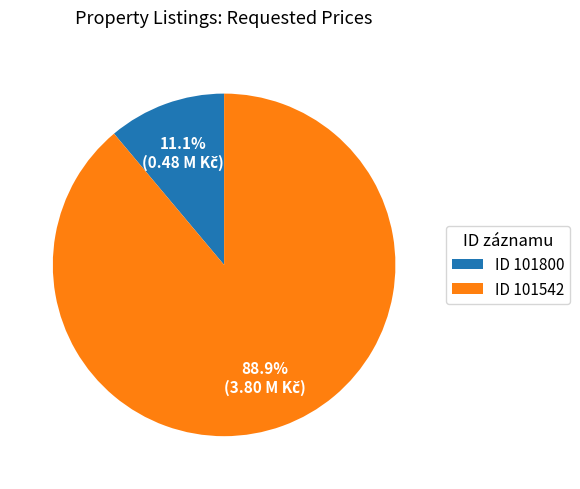

Is the sum of ID 101542 and ID 101800 greater than half?

Yes